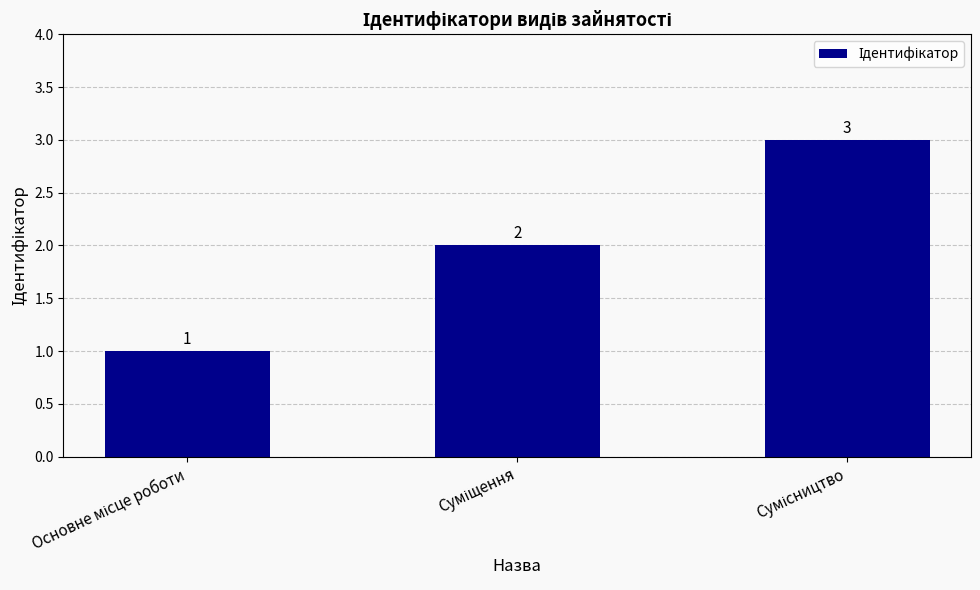

Are the bars grouped side by side (vs. stacked)?

No